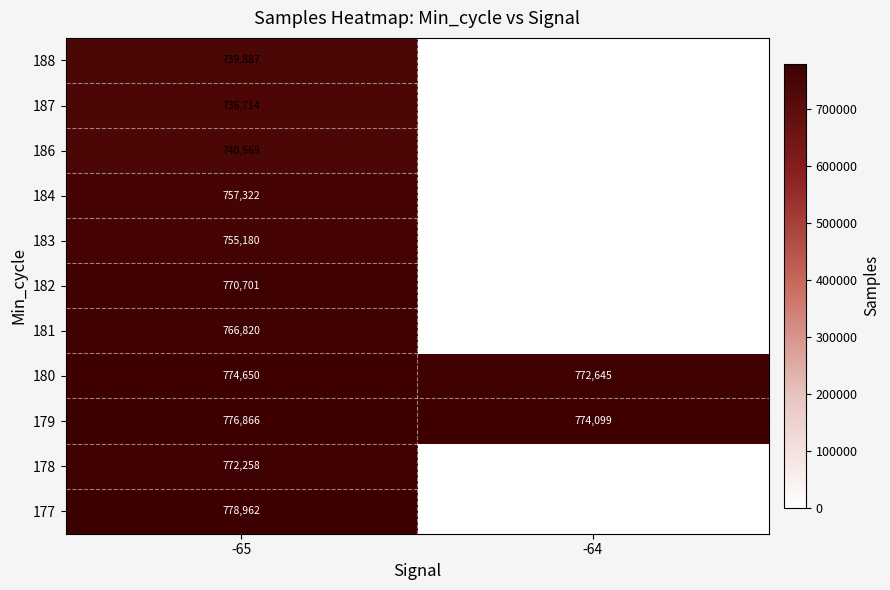

At which label does 179 reach its peak?

-65